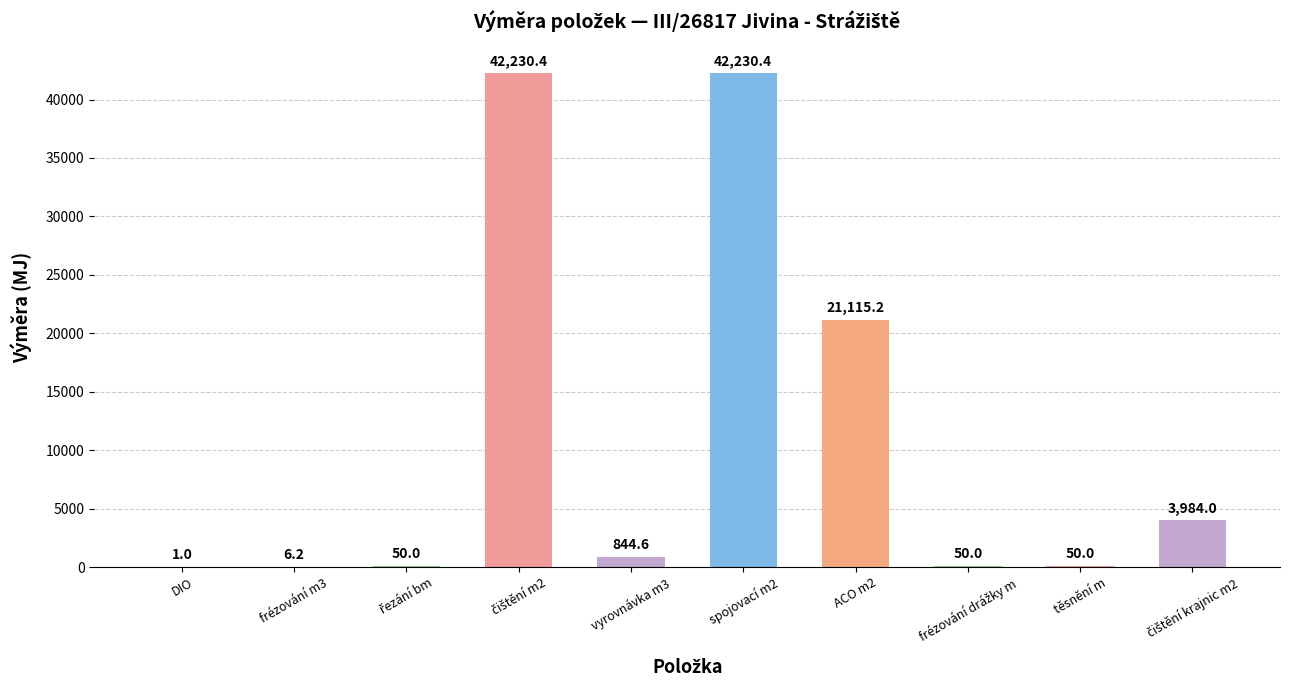

How many data points does each series have?

10